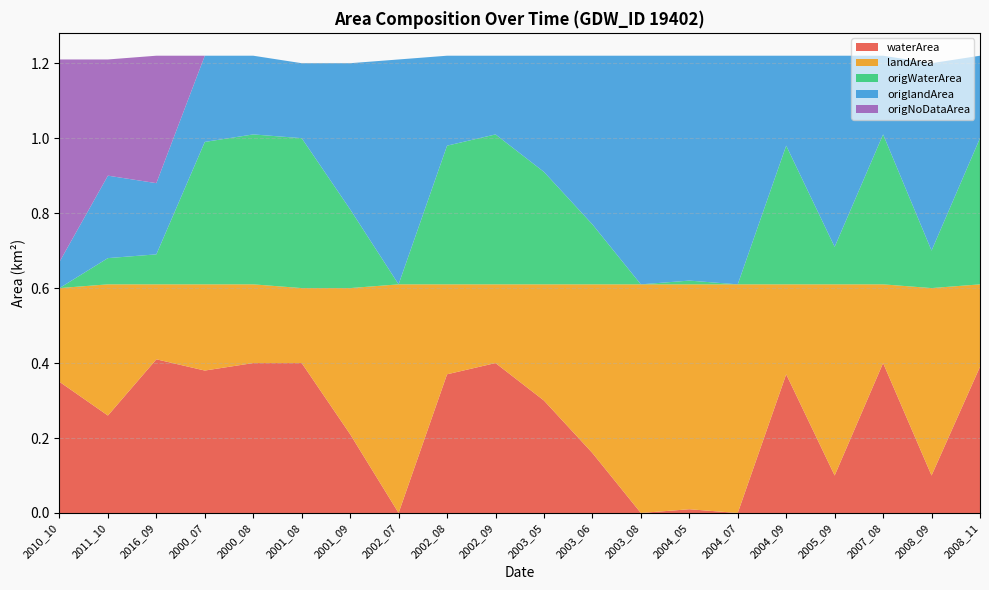

Reading left to right, extract all data points from this chart.

waterArea: 2010_10=0.3	2011_10=0.3	2016_09=0.4	2000_07=0.4	2000_08=0.4	2001_08=0.4	2001_09=0.2	2002_07=0.0	2002_08=0.4	2002_09=0.4	2003_05=0.3	2003_06=0.2	2003_08=0.0	2004_05=0.0	2004_07=0.0	2004_09=0.4	2005_09=0.1	2007_08=0.4	2008_09=0.1	2008_11=0.4
landArea: 2010_10=0.2	2011_10=0.3	2016_09=0.2	2000_07=0.2	2000_08=0.2	2001_08=0.2	2001_09=0.4	2002_07=0.6	2002_08=0.2	2002_09=0.2	2003_05=0.3	2003_06=0.5	2003_08=0.6	2004_05=0.6	2004_07=0.6	2004_09=0.2	2005_09=0.5	2007_08=0.2	2008_09=0.5	2008_11=0.2
origWaterArea: 2010_10=0.0	2011_10=0.1	2016_09=0.1	2000_07=0.4	2000_08=0.4	2001_08=0.4	2001_09=0.2	2002_07=0.0	2002_08=0.4	2002_09=0.4	2003_05=0.3	2003_06=0.2	2003_08=0.0	2004_05=0.0	2004_07=0.0	2004_09=0.4	2005_09=0.1	2007_08=0.4	2008_09=0.1	2008_11=0.4
origlandArea: 2010_10=0.1	2011_10=0.2	2016_09=0.2	2000_07=0.2	2000_08=0.2	2001_08=0.2	2001_09=0.4	2002_07=0.6	2002_08=0.2	2002_09=0.2	2003_05=0.3	2003_06=0.5	2003_08=0.6	2004_05=0.6	2004_07=0.6	2004_09=0.2	2005_09=0.5	2007_08=0.2	2008_09=0.5	2008_11=0.2
origNoDataArea: 2010_10=0.5	2011_10=0.3	2016_09=0.3	2000_07=0.0	2000_08=0.0	2001_08=0.0	2001_09=0.0	2002_07=0.0	2002_08=0.0	2002_09=0.0	2003_05=0.0	2003_06=0.0	2003_08=0.0	2004_05=0.0	2004_07=0.0	2004_09=0.0	2005_09=0.0	2007_08=0.0	2008_09=0.0	2008_11=0.0